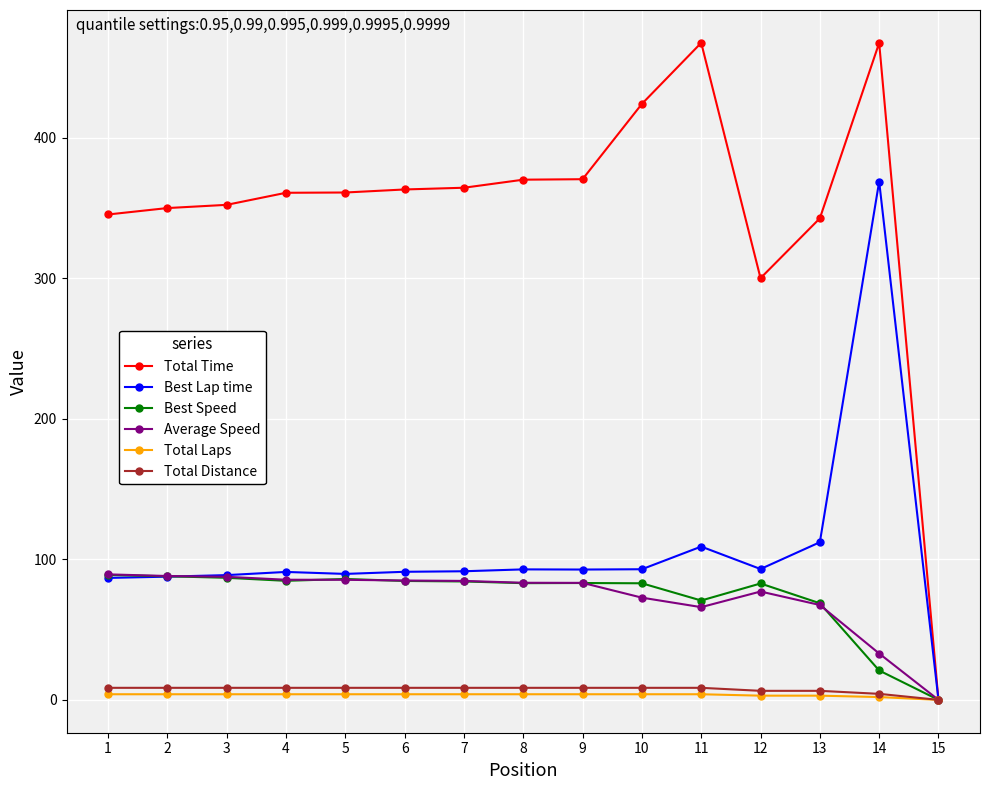

What is the greatest value displayed?

467.7